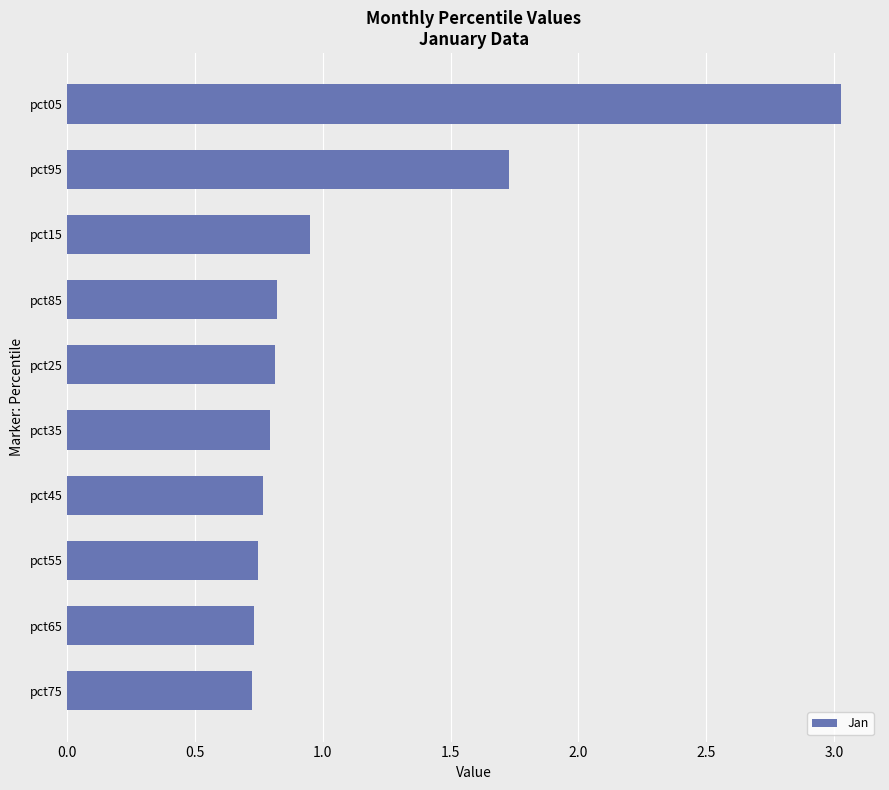

Where is the data nearest to the value 1?

pct15